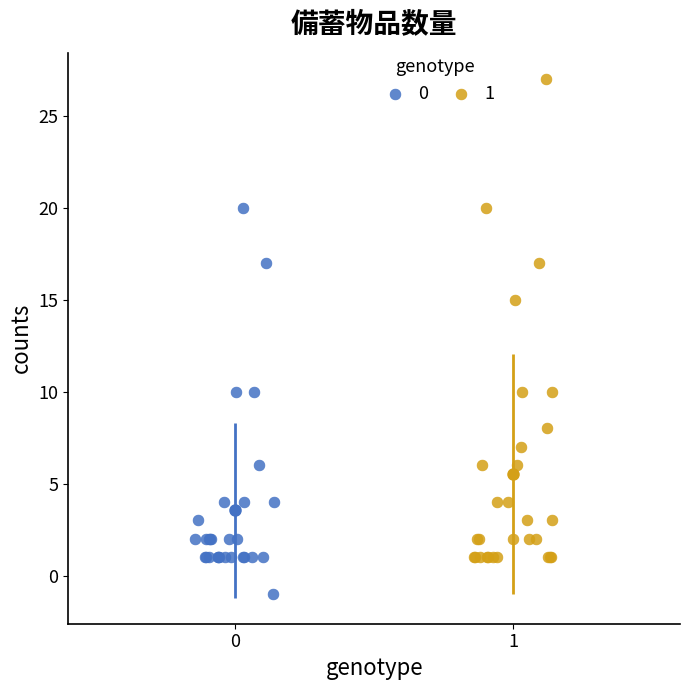

Which series has the widest spread of Y values?

1